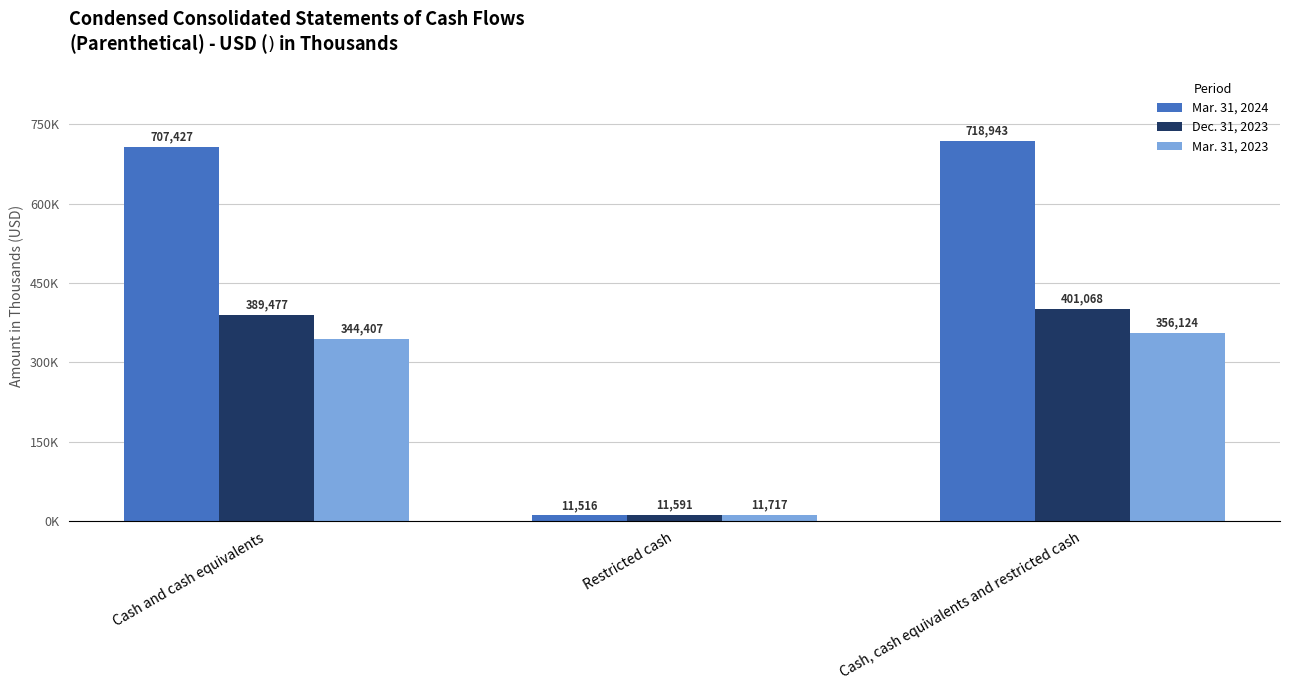

What is the average value of the Mar. 31, 2024 series?

479295